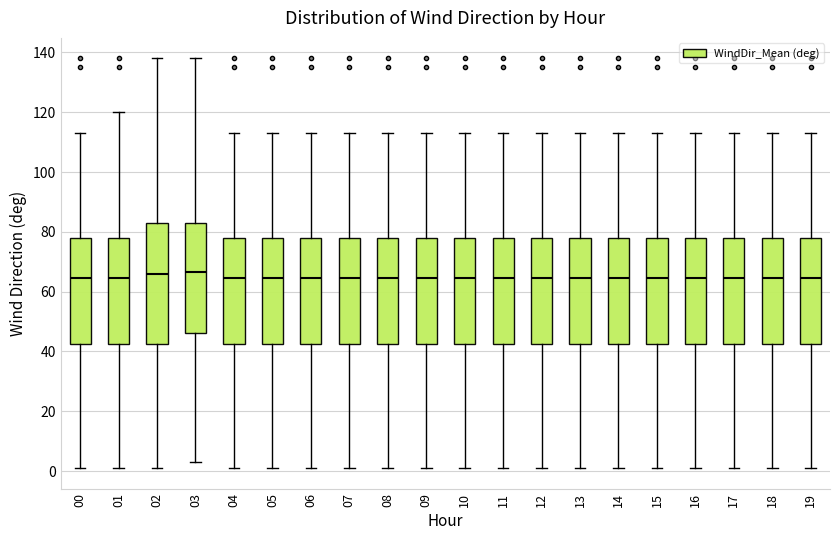

Reading left to right, read every box against the y-axis: the position of its median line, the range the box covers, and the ends of its whiskers. The values are not printed on the chart, so give them approximately, as read against the axis.

00: median 64, box 42 to 78, whiskers 2 to 114
01: median 64, box 42 to 78, whiskers 2 to 120
02: median 66, box 42 to 84, whiskers 2 to 138
03: median 66, box 46 to 84, whiskers 4 to 138
04: median 64, box 42 to 78, whiskers 2 to 114
05: median 64, box 42 to 78, whiskers 2 to 114
06: median 64, box 42 to 78, whiskers 2 to 114
07: median 64, box 42 to 78, whiskers 2 to 114
08: median 64, box 42 to 78, whiskers 2 to 114
09: median 64, box 42 to 78, whiskers 2 to 114
10: median 64, box 42 to 78, whiskers 2 to 114
11: median 64, box 42 to 78, whiskers 2 to 114
12: median 64, box 42 to 78, whiskers 2 to 114
13: median 64, box 42 to 78, whiskers 2 to 114
14: median 64, box 42 to 78, whiskers 2 to 114
15: median 64, box 42 to 78, whiskers 2 to 114
16: median 64, box 42 to 78, whiskers 2 to 114
17: median 64, box 42 to 78, whiskers 2 to 114
18: median 64, box 42 to 78, whiskers 2 to 114
19: median 64, box 42 to 78, whiskers 2 to 114